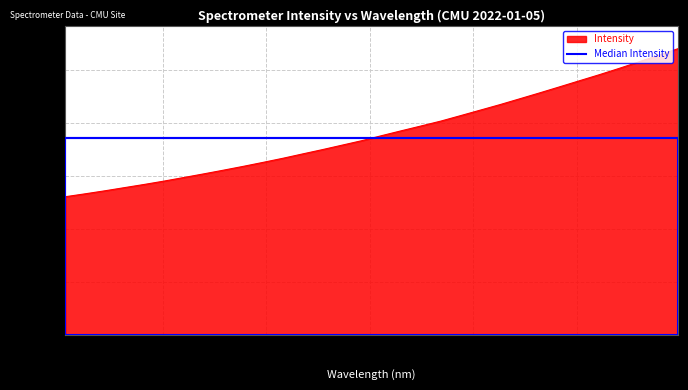

True or false: there are more than 2 points higher than both neighbors.

False